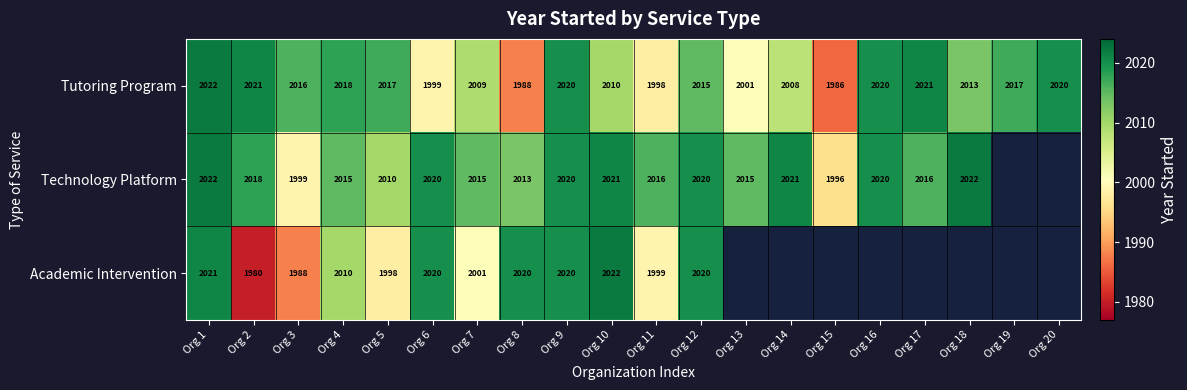

True or false: Technology Platform has a value of 1999 at Org 3.

True